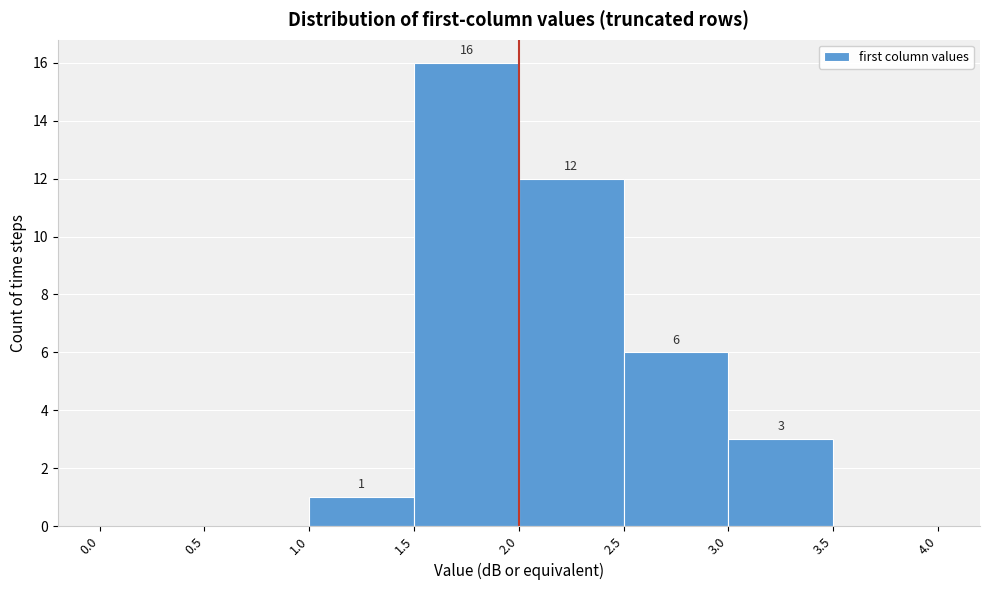

Which range on the x-axis has the tallest bar?

1.5 to 2.0